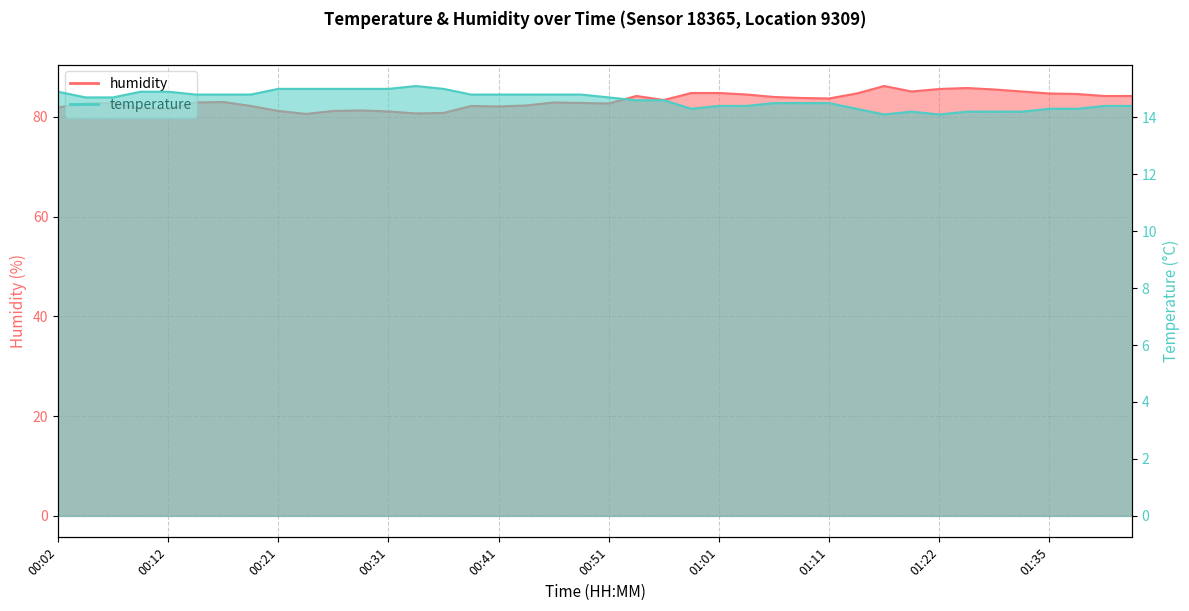

What is the maximum value shown in the chart?

86.2